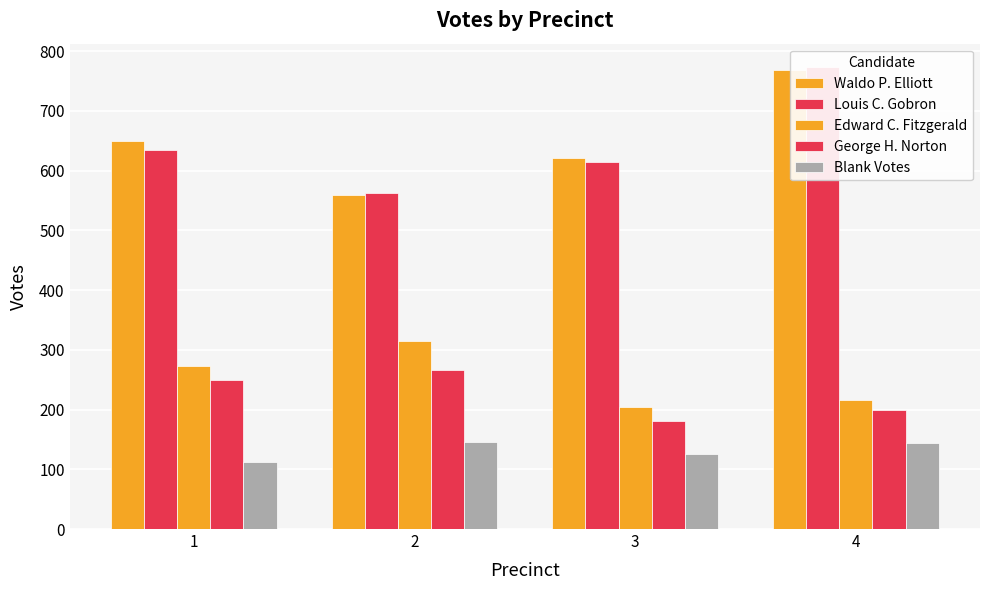

Is the value of Edward C. Fitzgerald at 2 greater than the value of Waldo P. Elliott at 1?

No